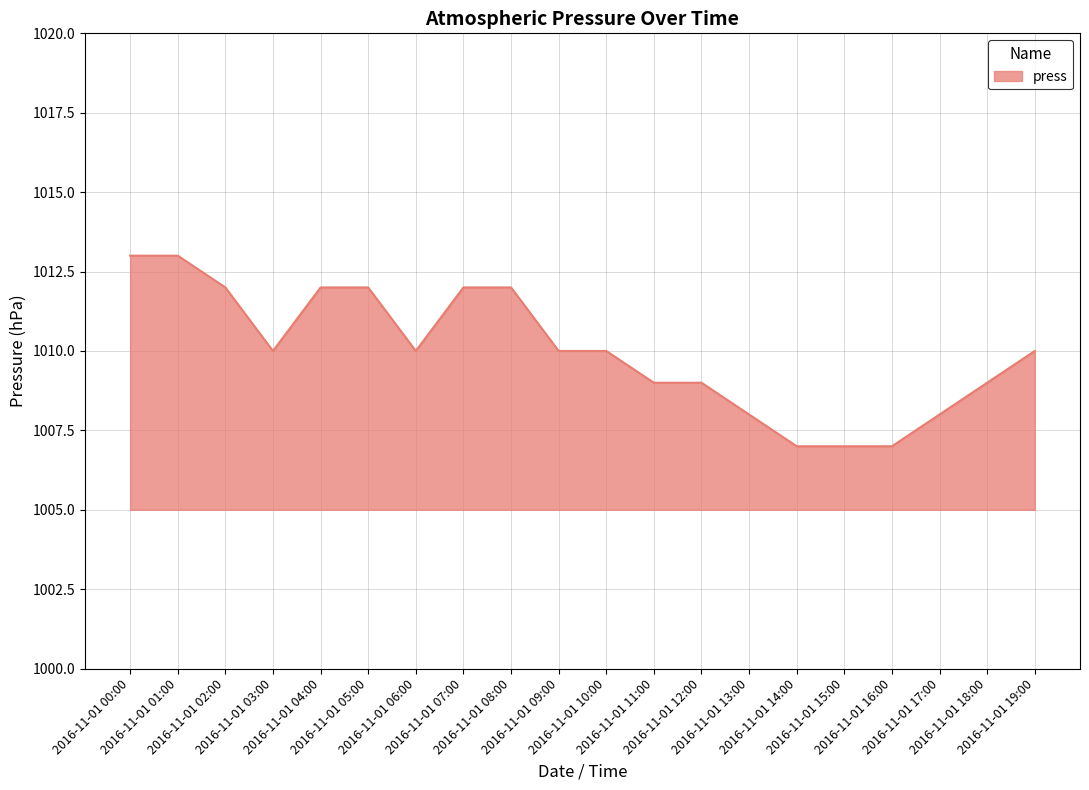

What is the minimum value shown in the chart?

1007